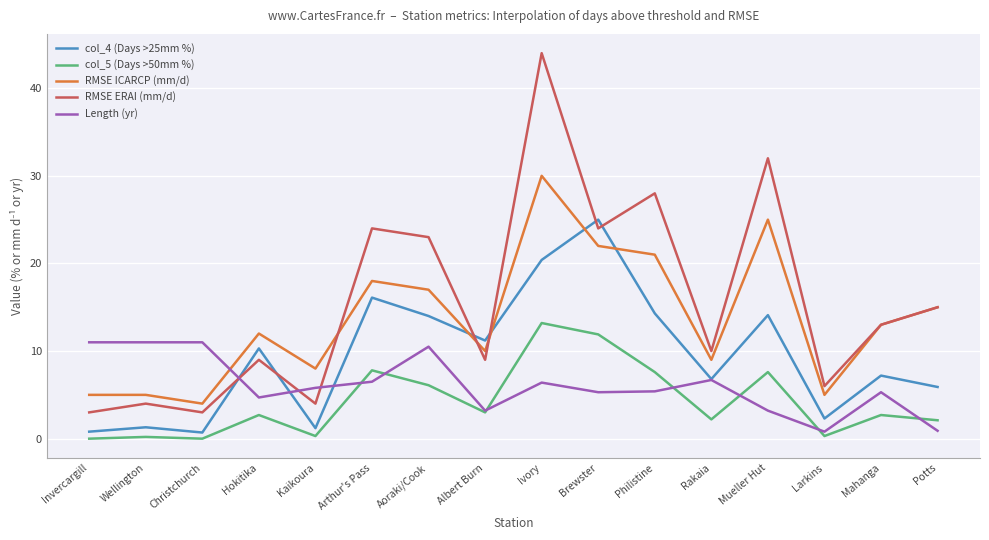

Which series changed the most between Invercargill and Brewster?

col_4 (Days >25mm %)